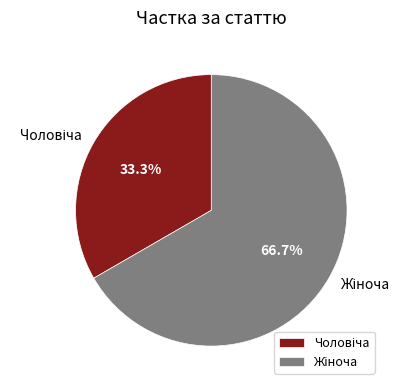

Does any single category account for the majority?

Yes